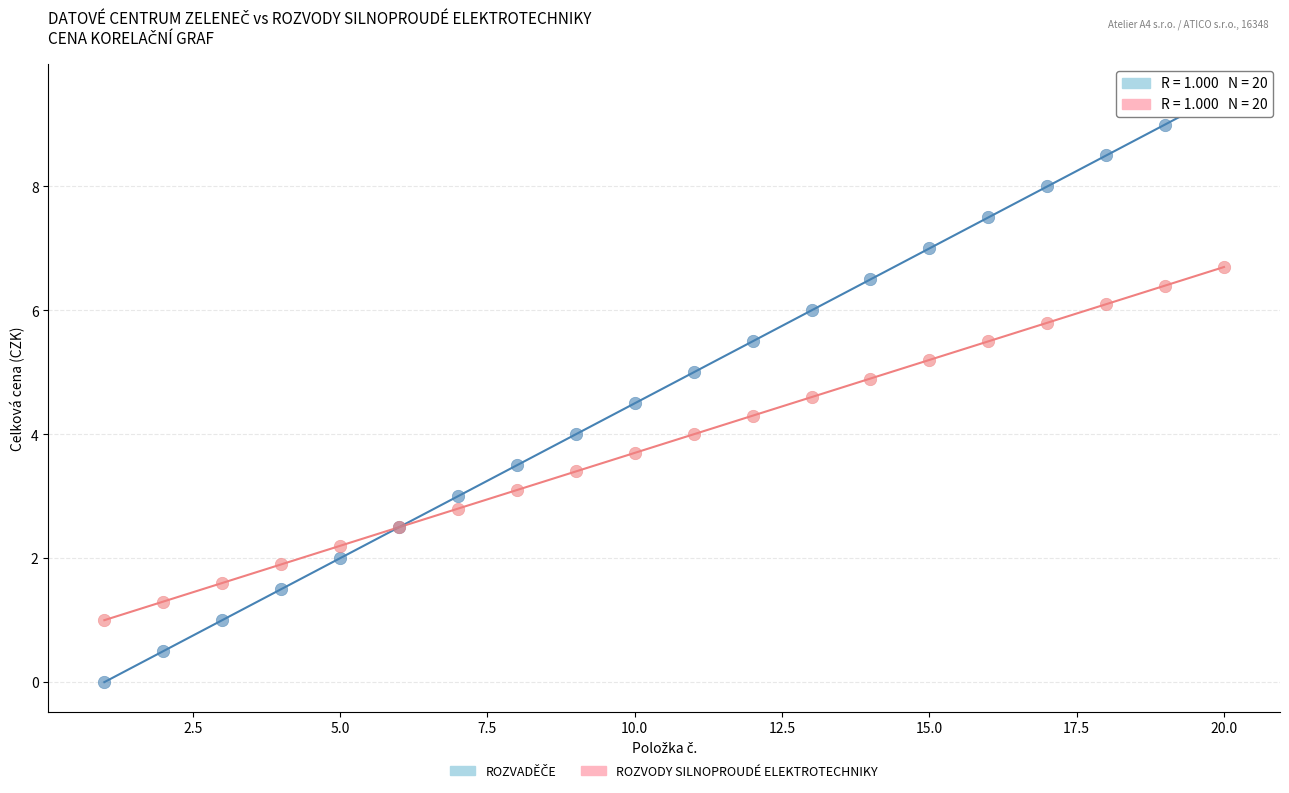

What is the X range (max minus min) for the scatter plot?

19.0